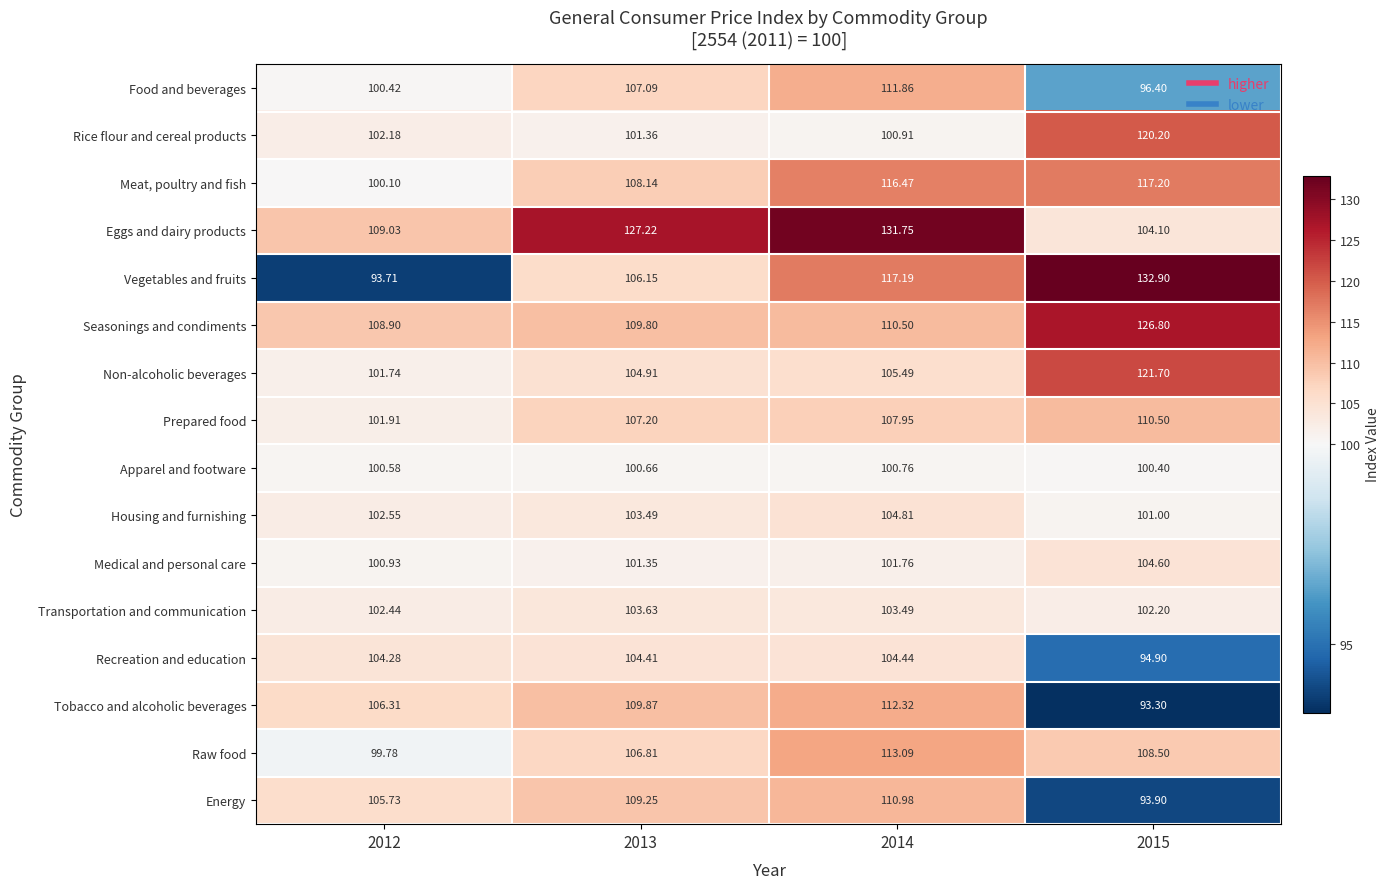

Which series has the largest total across all categories?

Eggs and dairy products